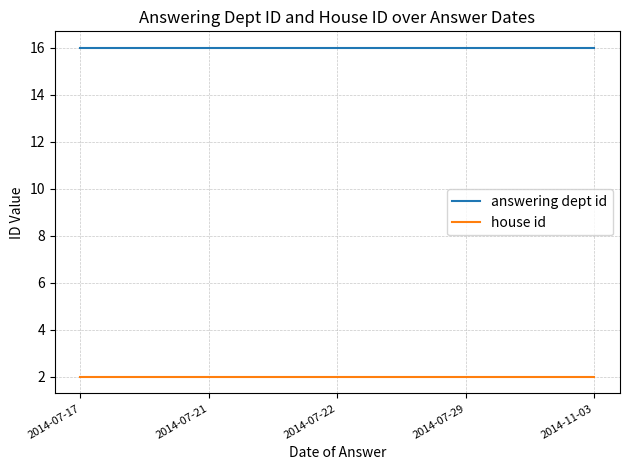

What is the highest value of the answering dept id series?

16